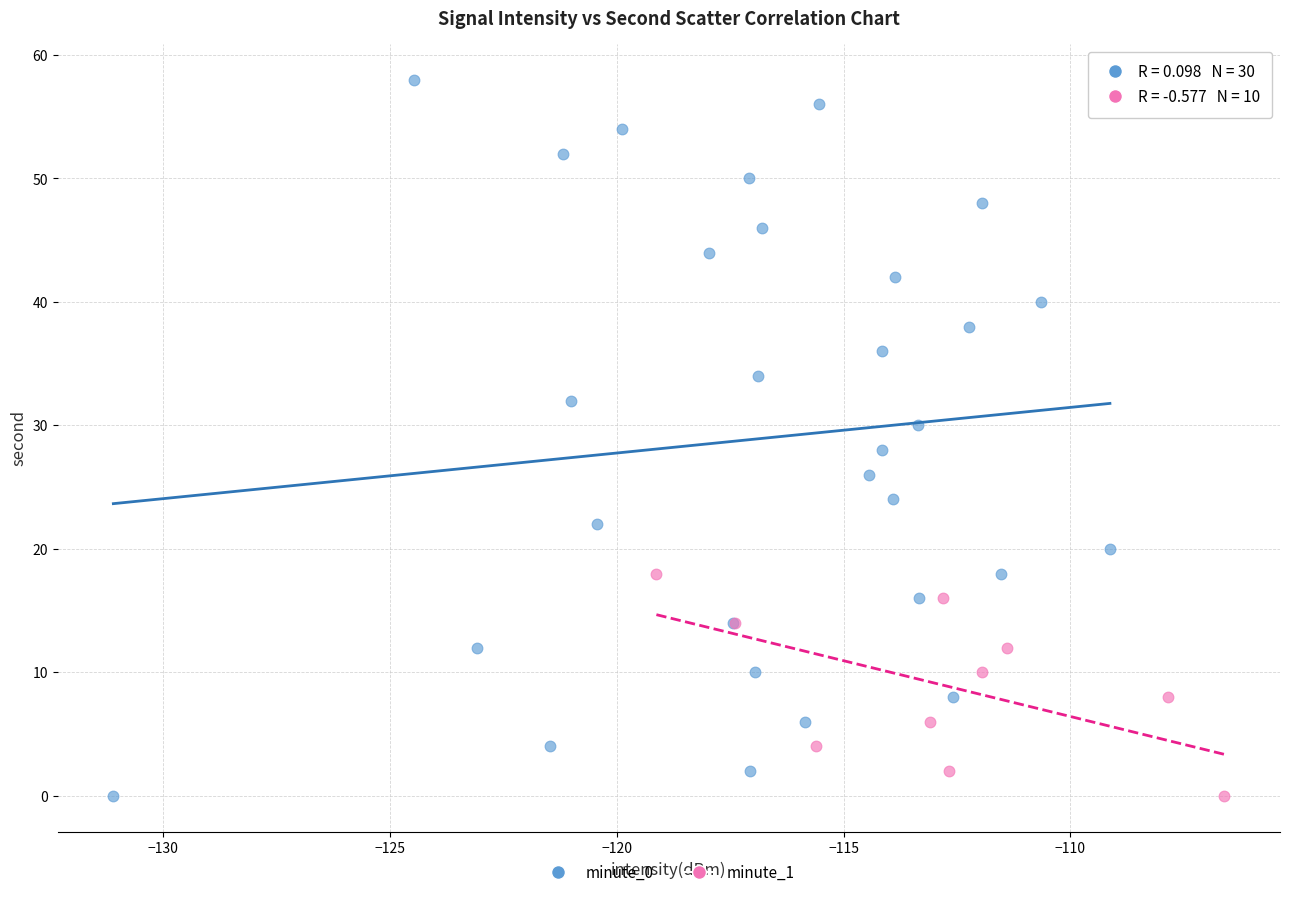

Which series contains the highest Y value?

minute_0